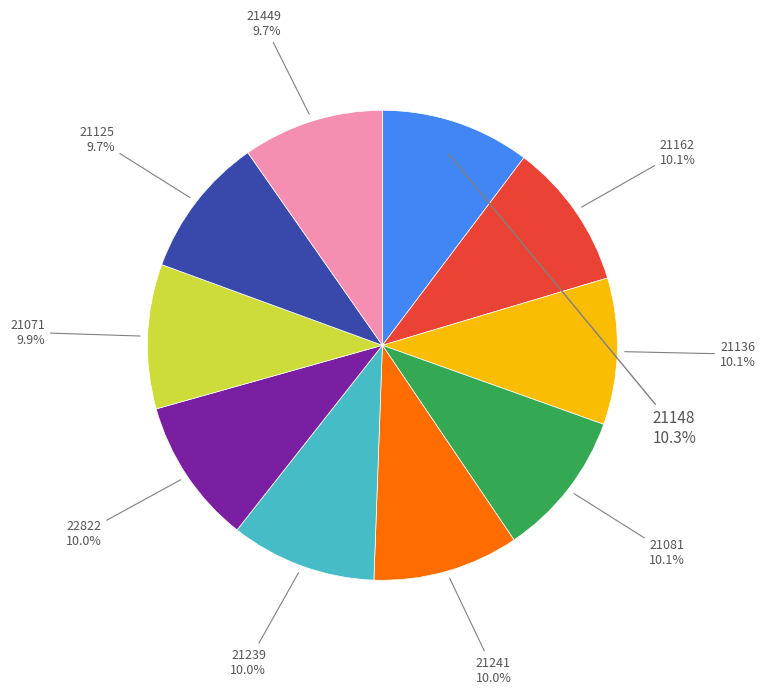

How many segments does this pie chart have?

10